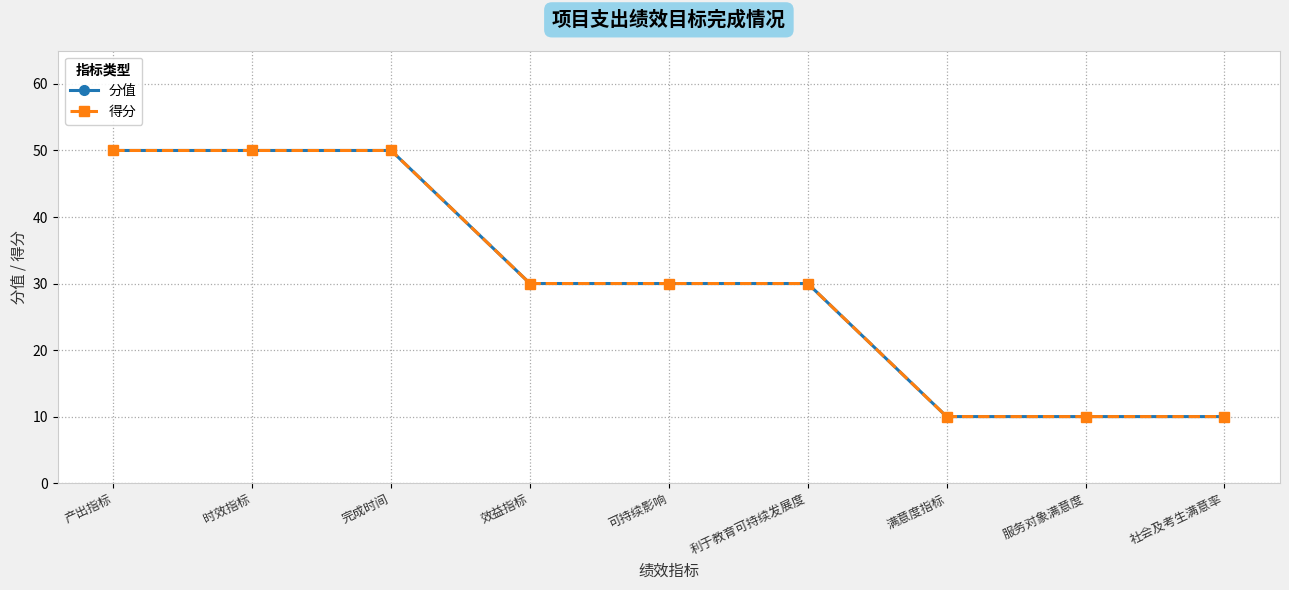

True or false: 分值 and 得分 intersect in this chart.

False